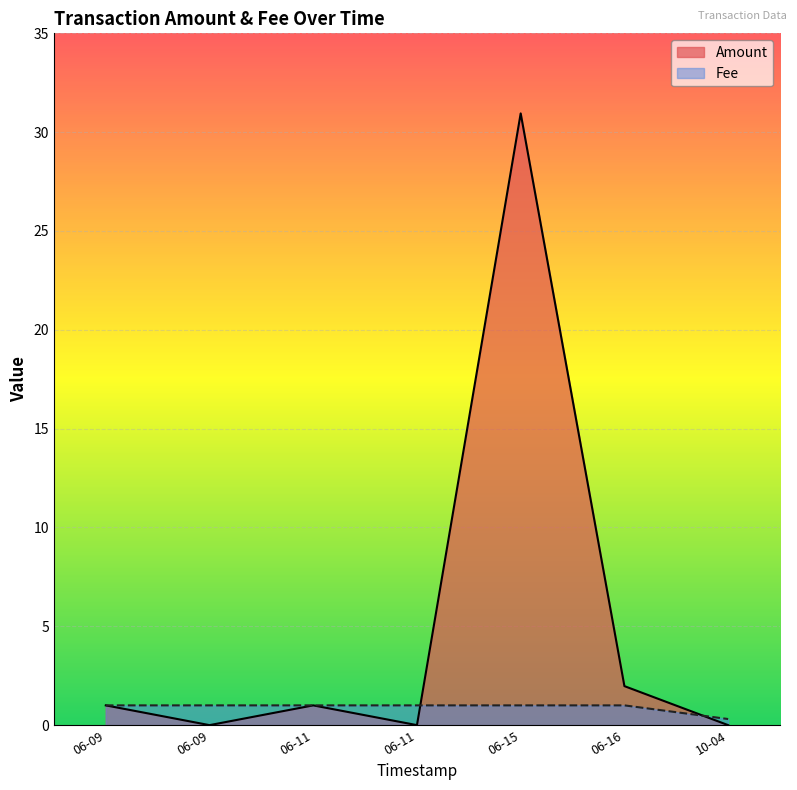

Between 2017-06-11 19:00:52 and 2017-06-16 23:32:18, which is larger?

2017-06-16 23:32:18